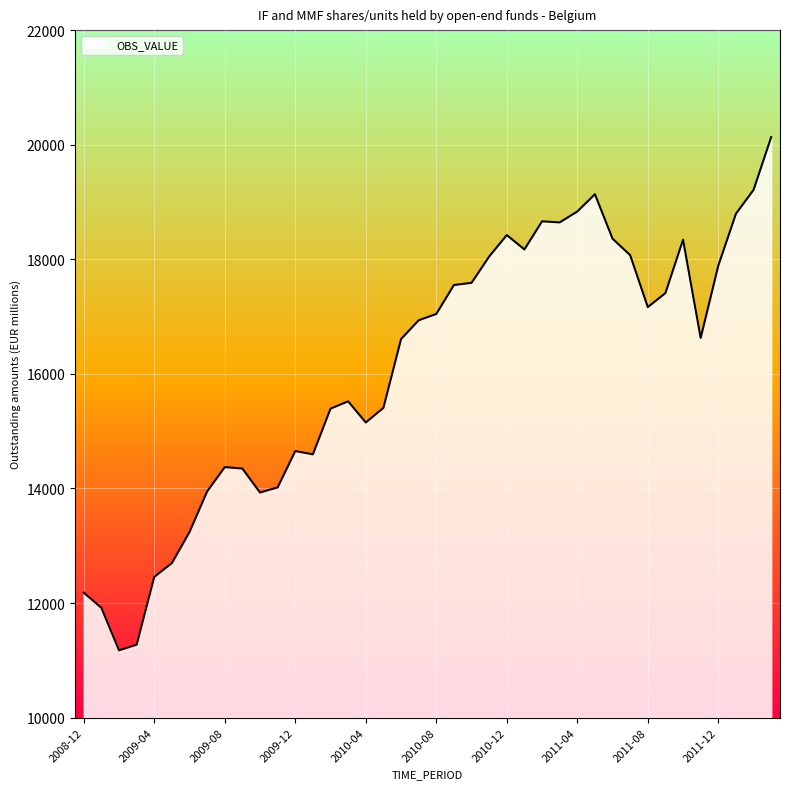

What is the difference between the maximum and minimum values?

8956